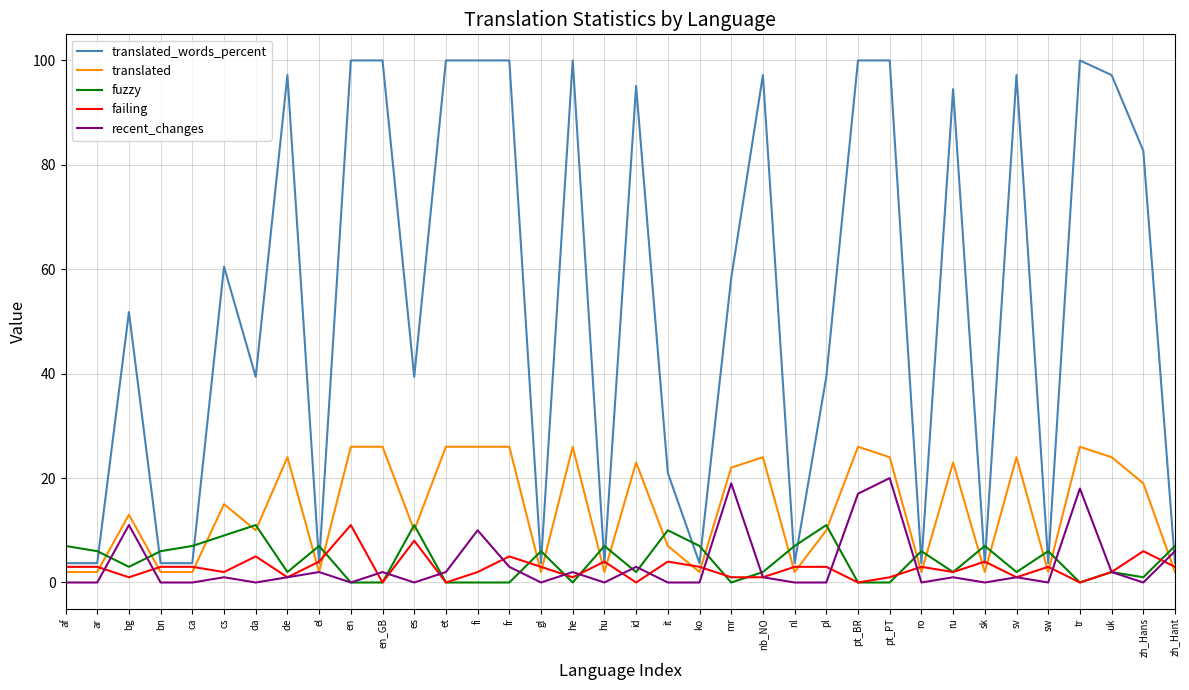

The translated series shows 10.0 at es. True or false?

True